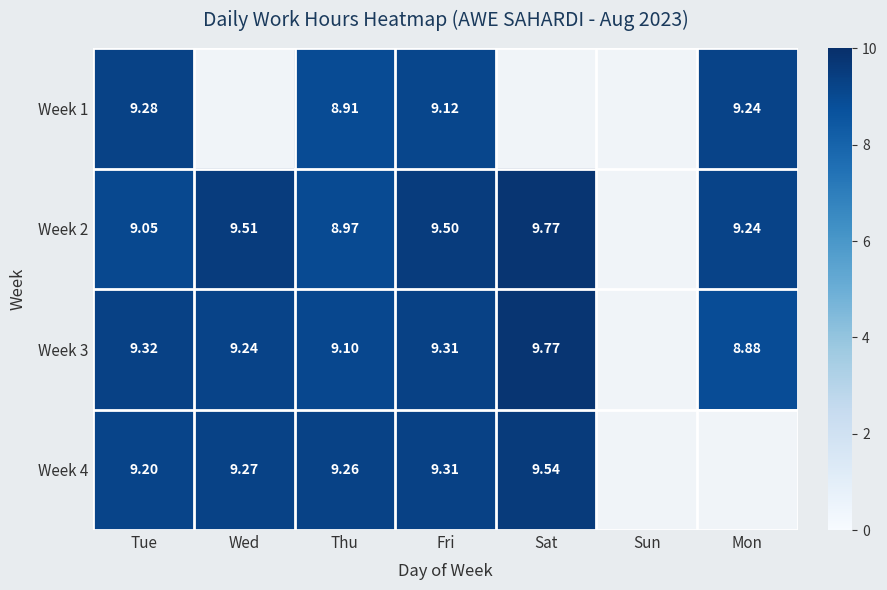

Is the value of Week 4 at Tue greater than the value of Week 3 at Sat?

No